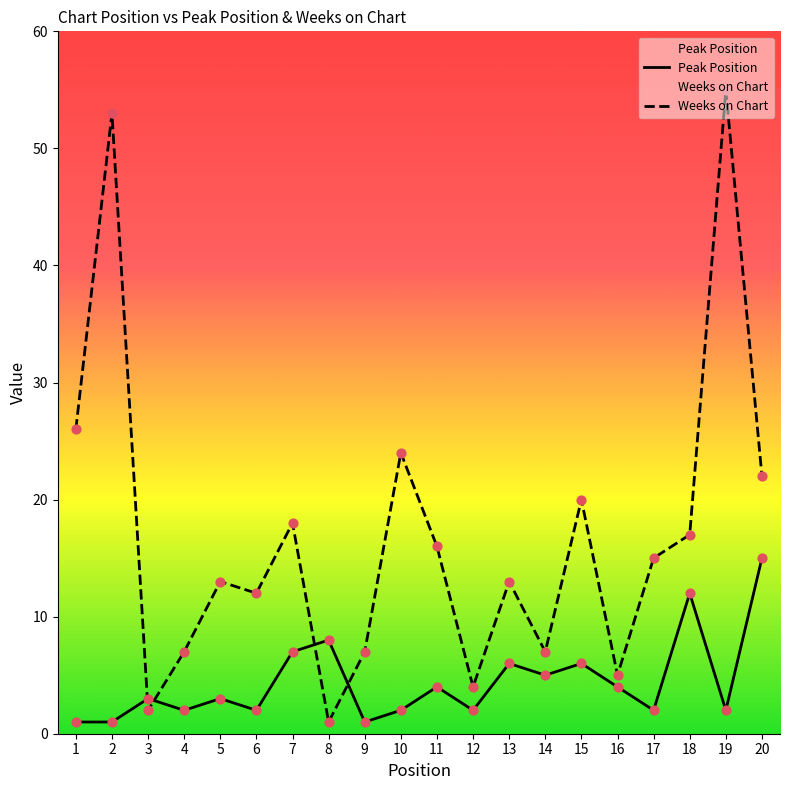

What is the total value across all series at 5?

16